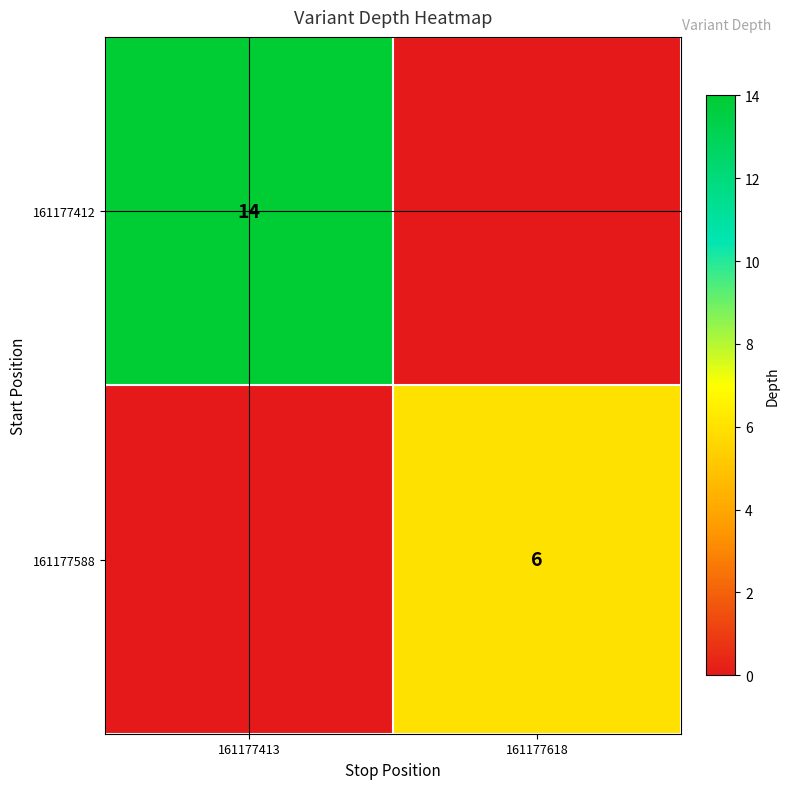

The value of 161177412 at 161177413 is 24. True or false?

False